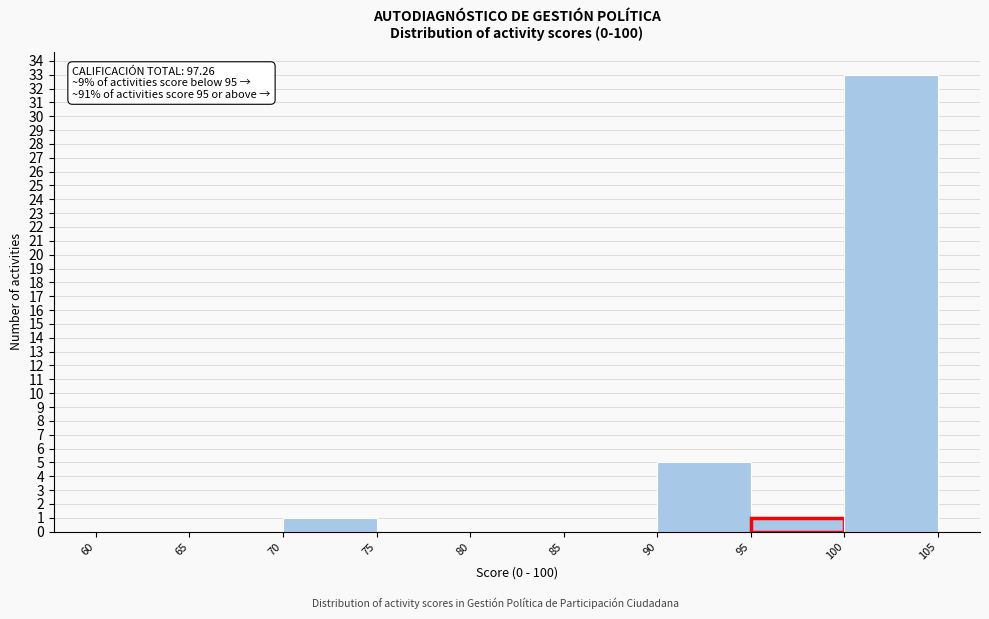

Over which range of the x-axis is the bar tallest?

100 to 105